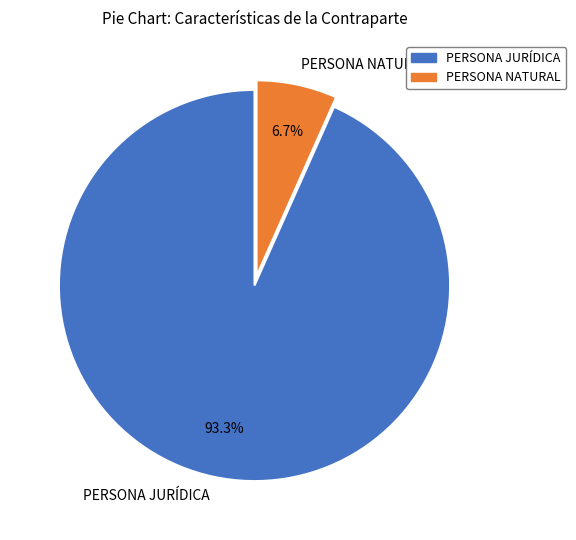

Which has a higher value, PERSONA JURÍDICA or PERSONA NATURAL?

PERSONA JURÍDICA